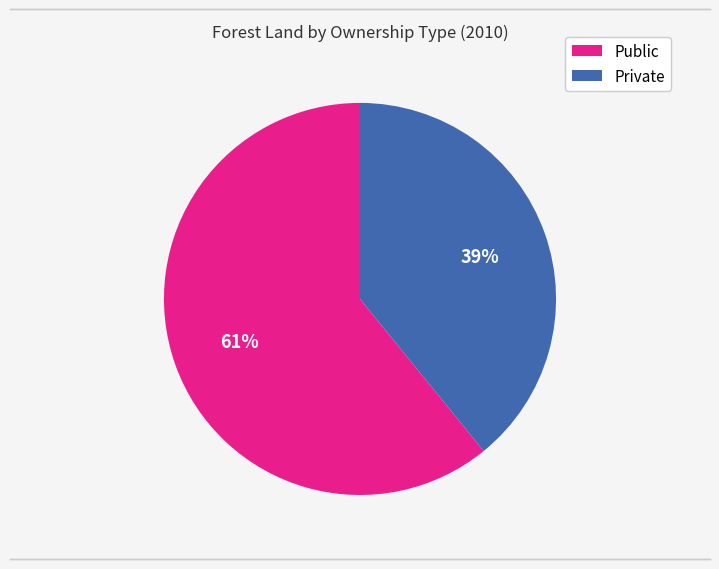

Rank the categories by value from lowest to highest.

Private, Public